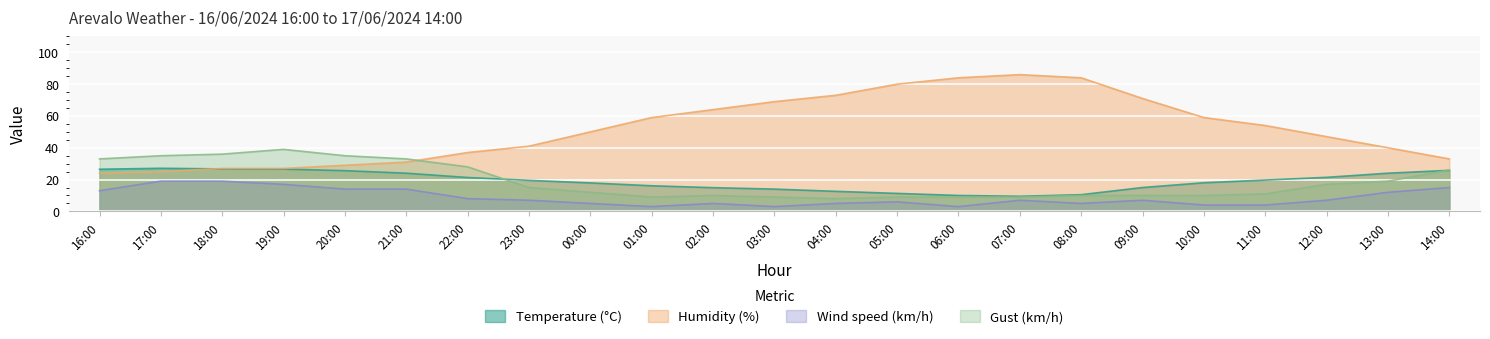

What is the lowest value of the Temperature (°C) series?

9.5